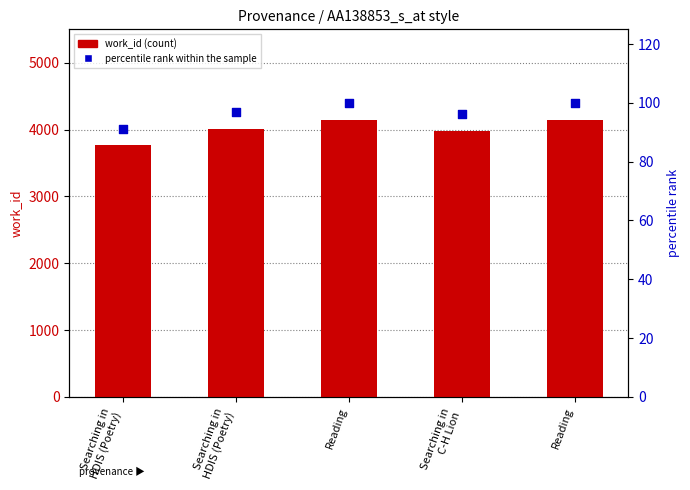

At how many categories does at least one series exceed 3726?

5